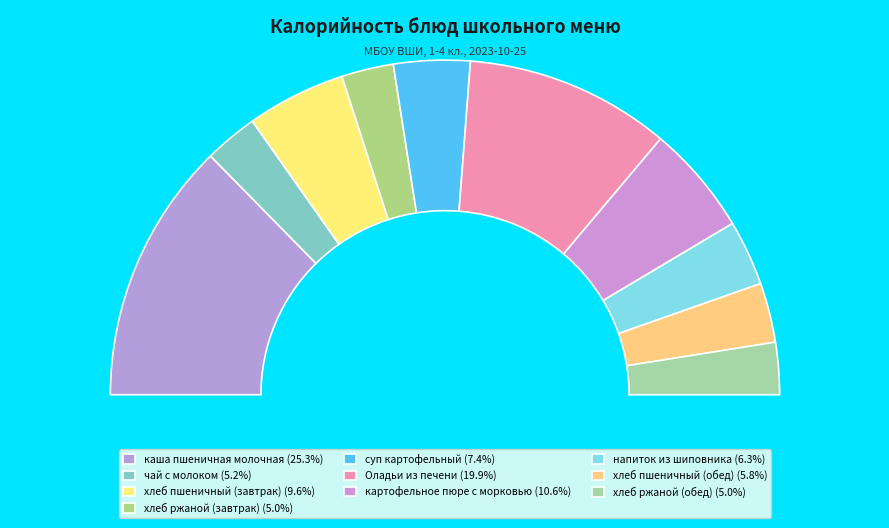

Rank the categories by value from highest to lowest.

каша пшеничная молочная, Оладьи из печени, картофельное пюре с морковью, хлеб пшеничный (завтрак), суп картофельный, напиток из шиповника, хлеб пшеничный (обед), чай с молоком, хлеб ржаной (завтрак), хлеб ржаной (обед)